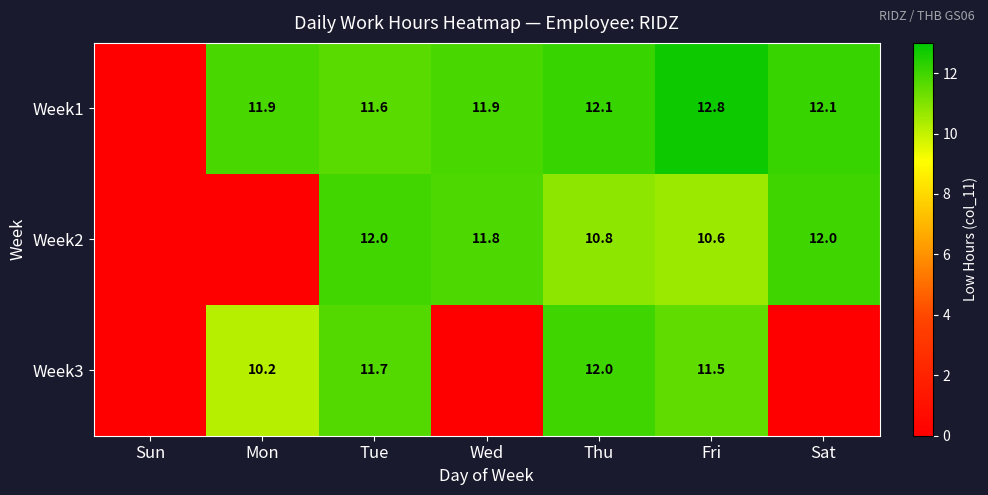

What is the sum of the Week1 values at Tue and Sat?

23.7